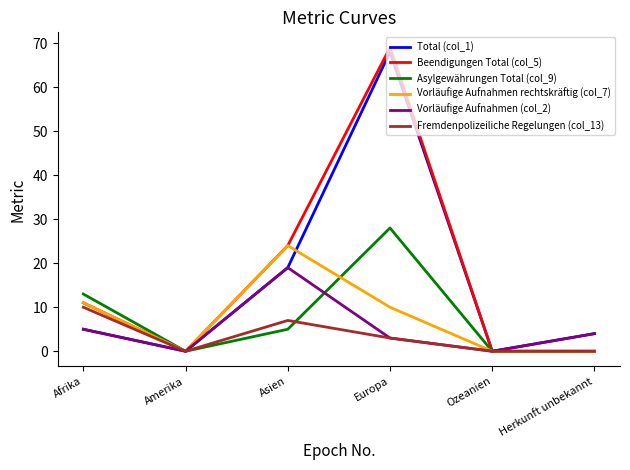

What is the highest value of the Total (col_1) series?

68